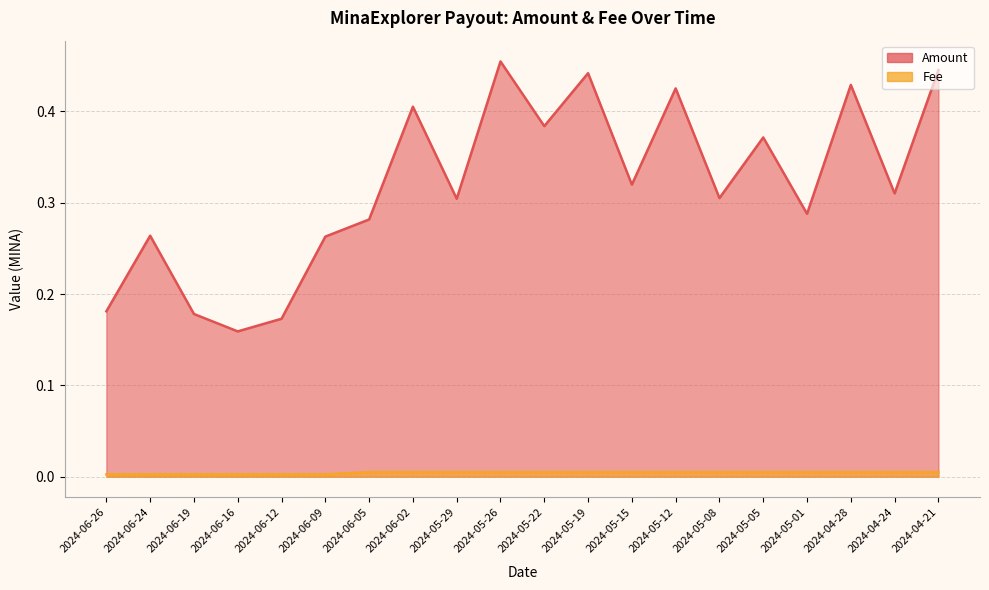

Is the value of Fee at 2024-06-02 greater than the value of Amount at 2024-05-05?

No